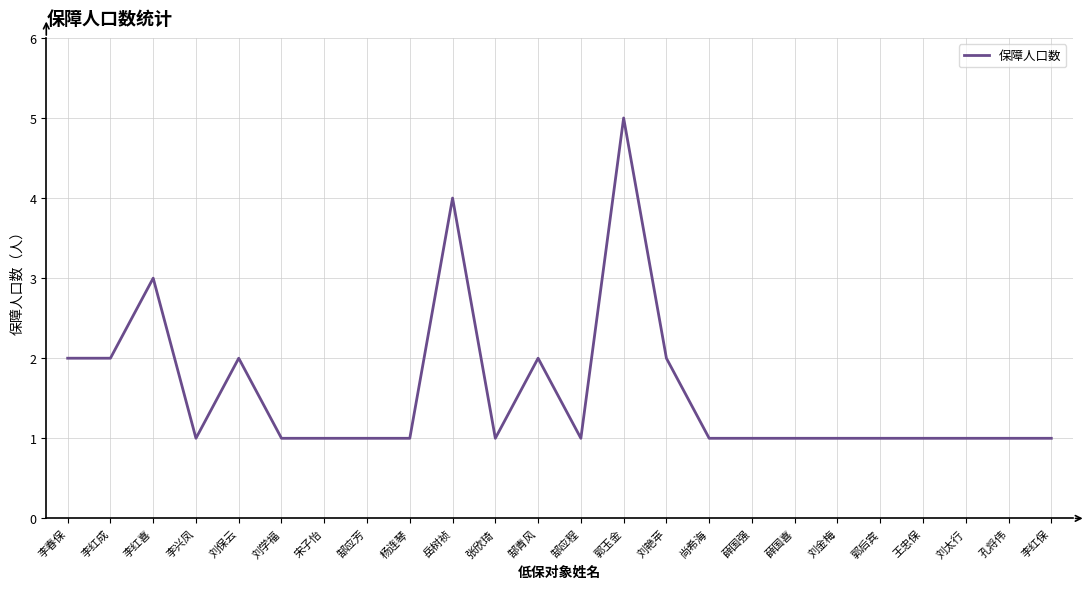

How many categories are shown in the chart?

24